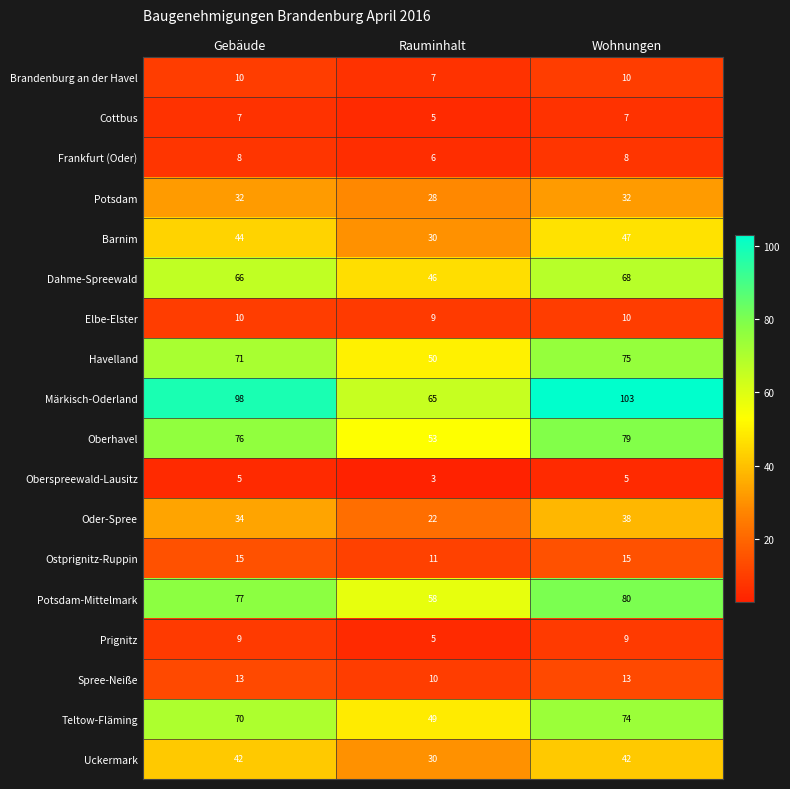

What is the difference between the highest and lowest values at Wohnungen?

98